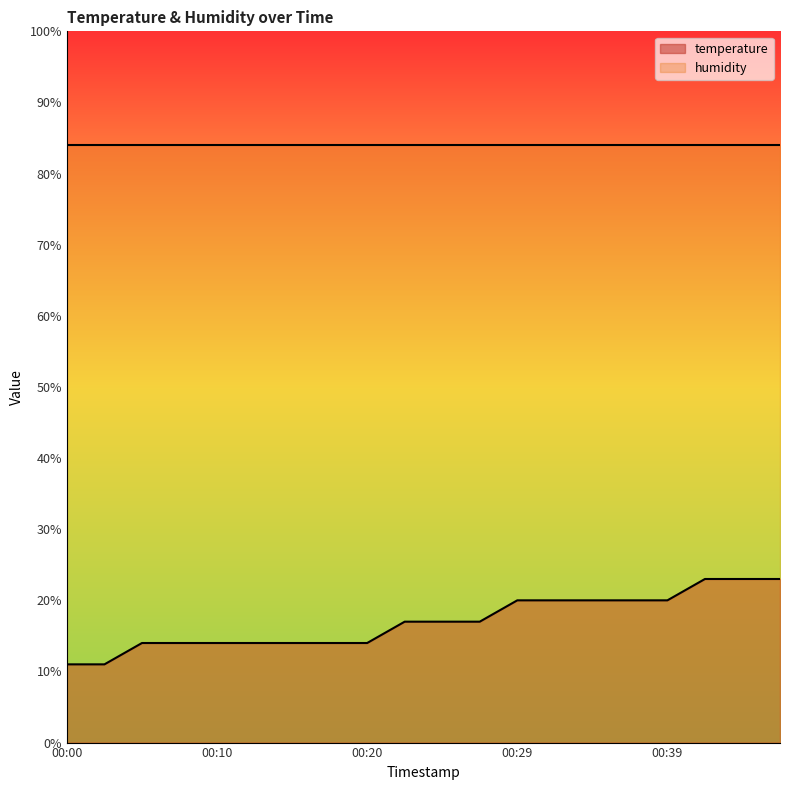

Reading left to right, transcribe all the data shown in this chart.

11.0	11.0	14.0	14.0	14.0	14.0	14.0	14.0	14.0	17.0	17.0	17.0	20.0	20.0	20.0	20.0	20.0	23.0	23.0	23.0